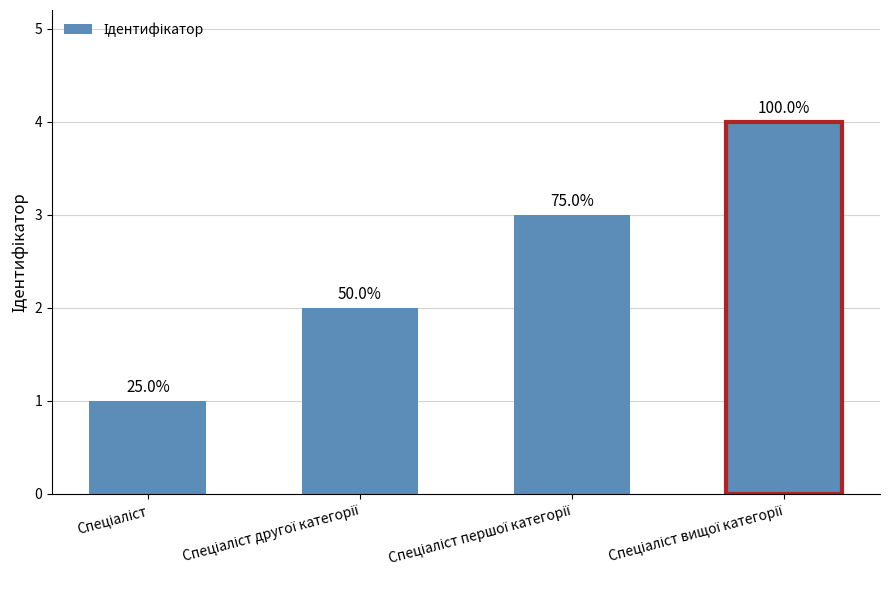

Where is the data nearest to the value 2?

Спеціаліст другої категорії